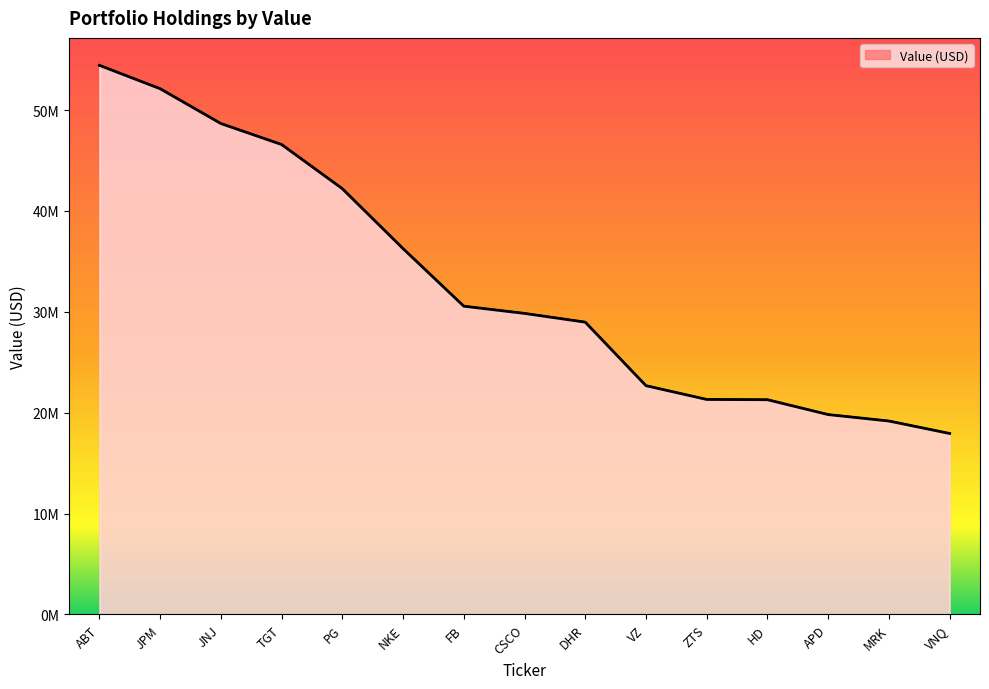

Which has a higher value, JNJ or VNQ?

JNJ